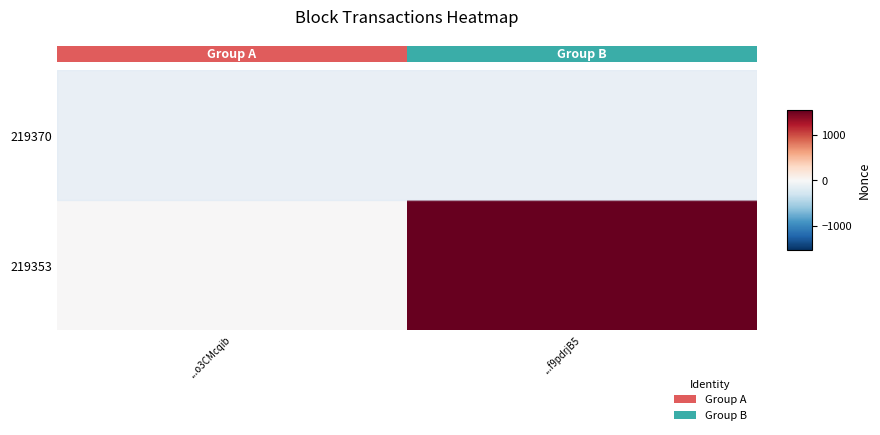

Which has a higher value, ...f9pdrjB5 or ...o3CMcqib?

...f9pdrjB5